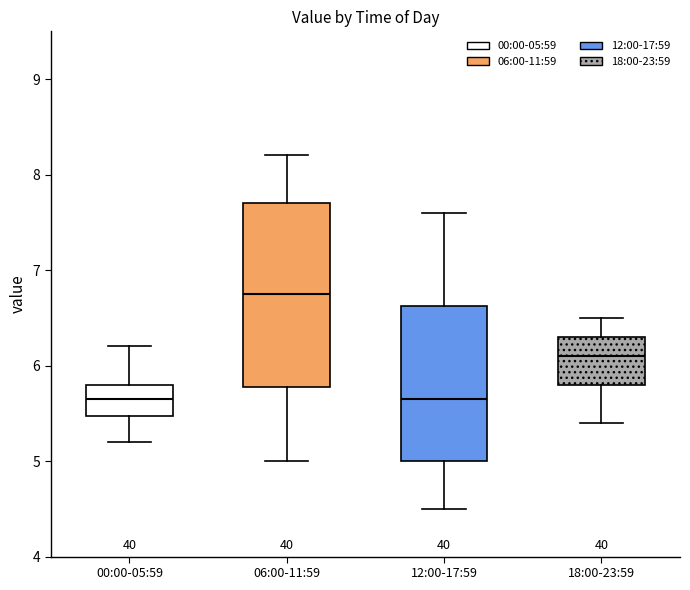

Which box's median line is the highest?

06:00-11:59